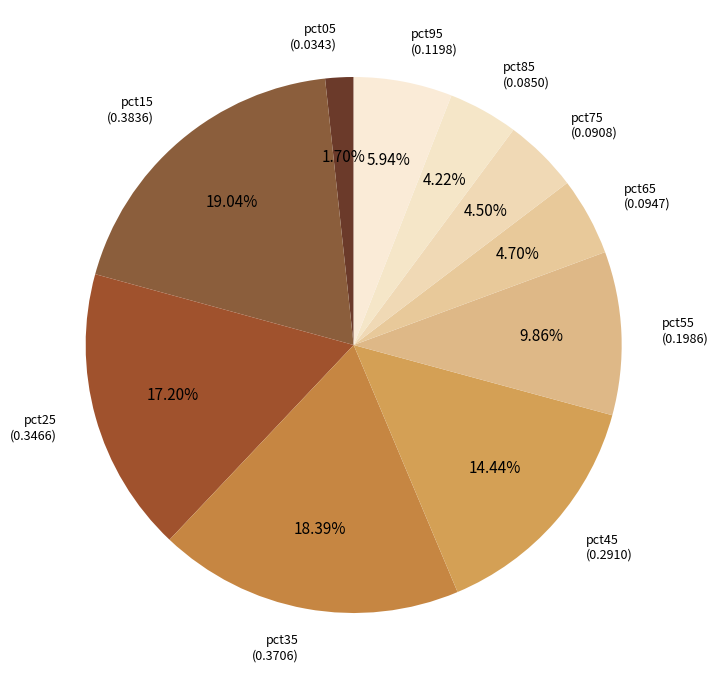

What is the largest slice in the pie chart?

pct15